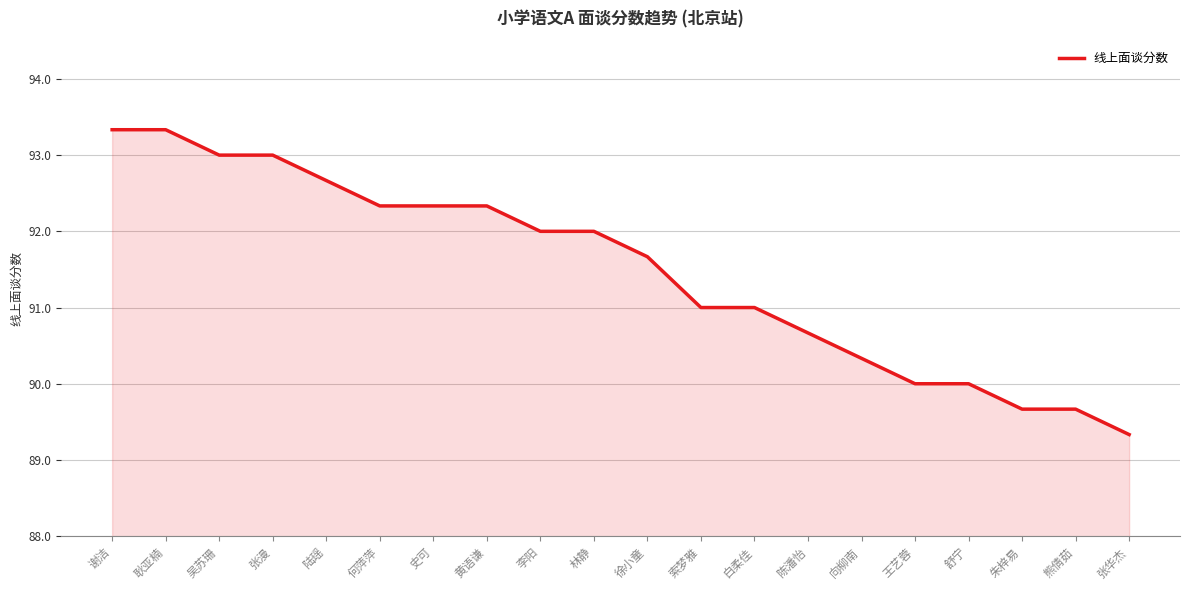

Reading left to right, transcribe all the data shown in this chart.

谢洁=93.3	耿亚楠=93.3	吴苏珊=93.0	张漫=93.0	陆瑶=92.7	何萍萍=92.3	史可=92.3	黄语谦=92.3	李阳=92.0	林静=92.0	徐小童=91.7	索梦雅=91.0	白柔佳=91.0	陈潘怡=90.7	向柳南=90.3	王艺蓉=90.0	舒宁=90.0	朱梓易=89.7	熊倩茹=89.7	张华杰=89.3